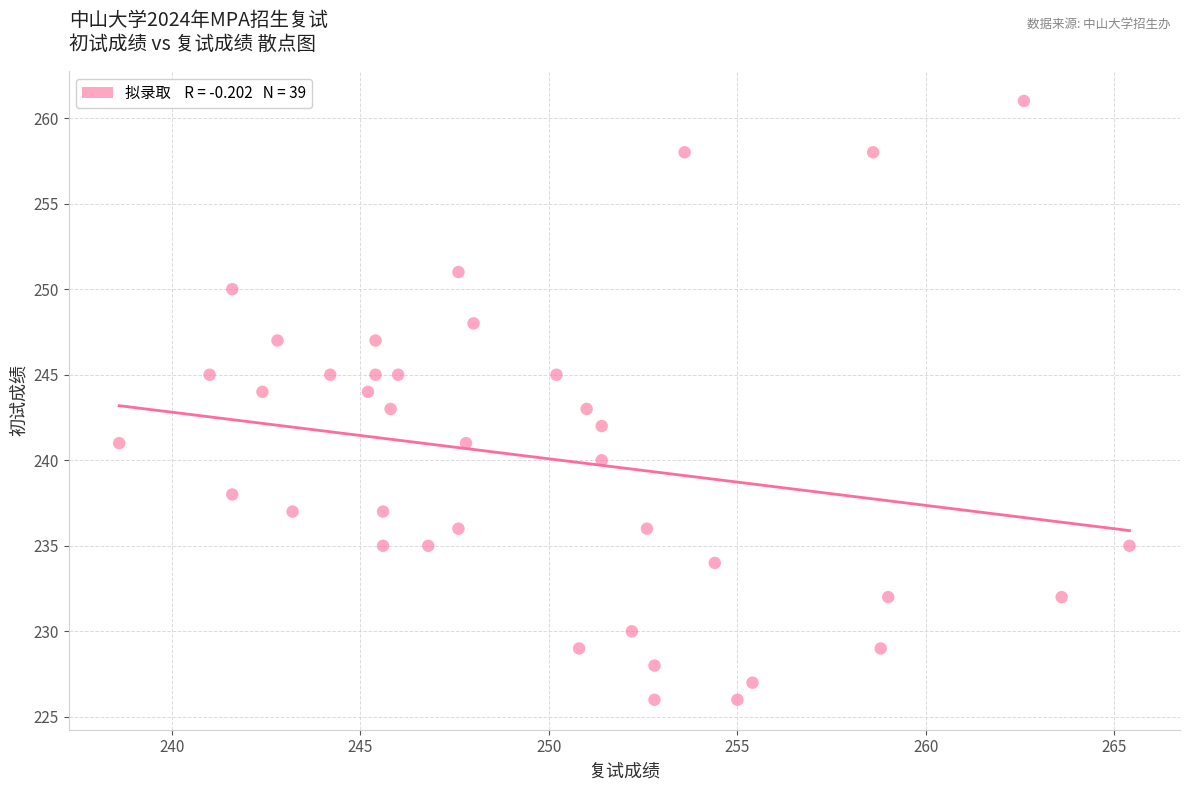

What is the range of Y values (max minus min)?

35